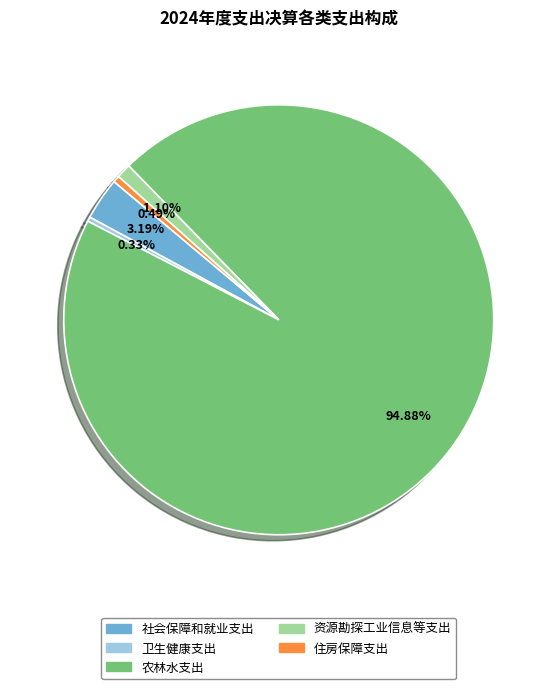

To the nearest percent, what is the difference between the largest and smallest slice percentages?

95%